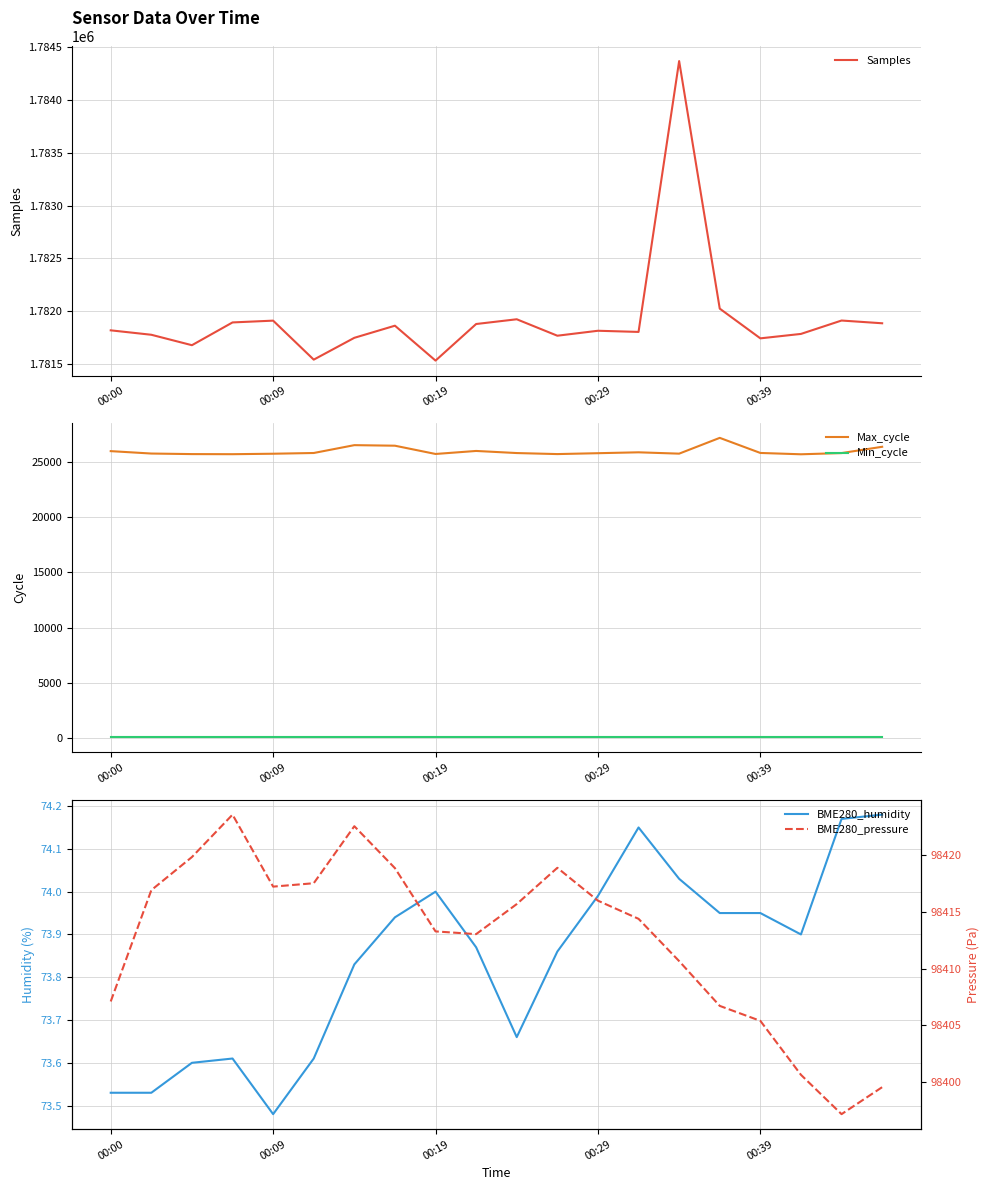

What is the value of the Max_cycle point at the 6th from the left?

25802.0